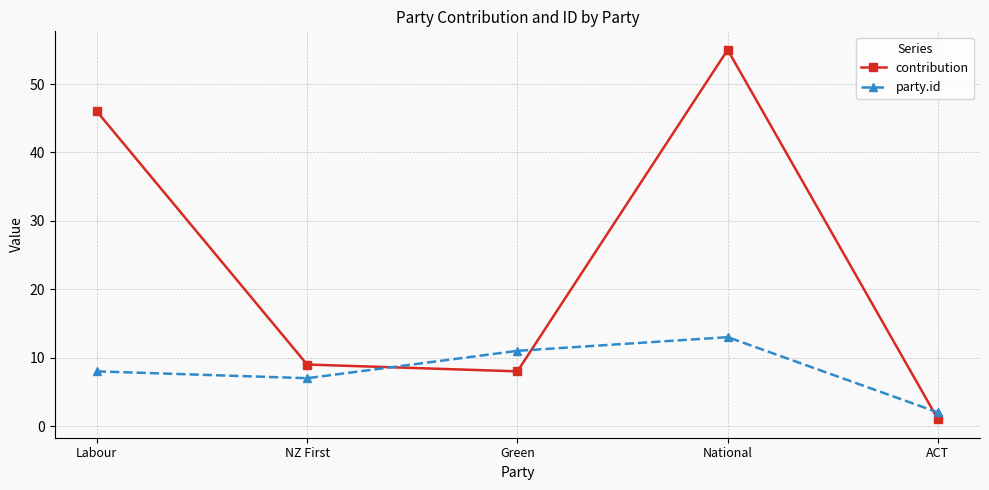

What is the average value of the contribution series?

24